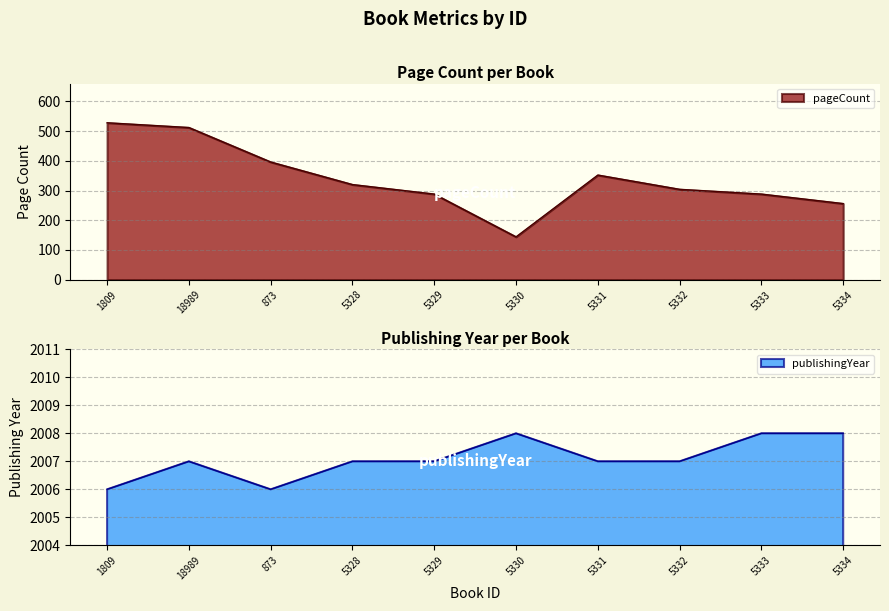

Which has a higher value, 18989 or 5331?

18989